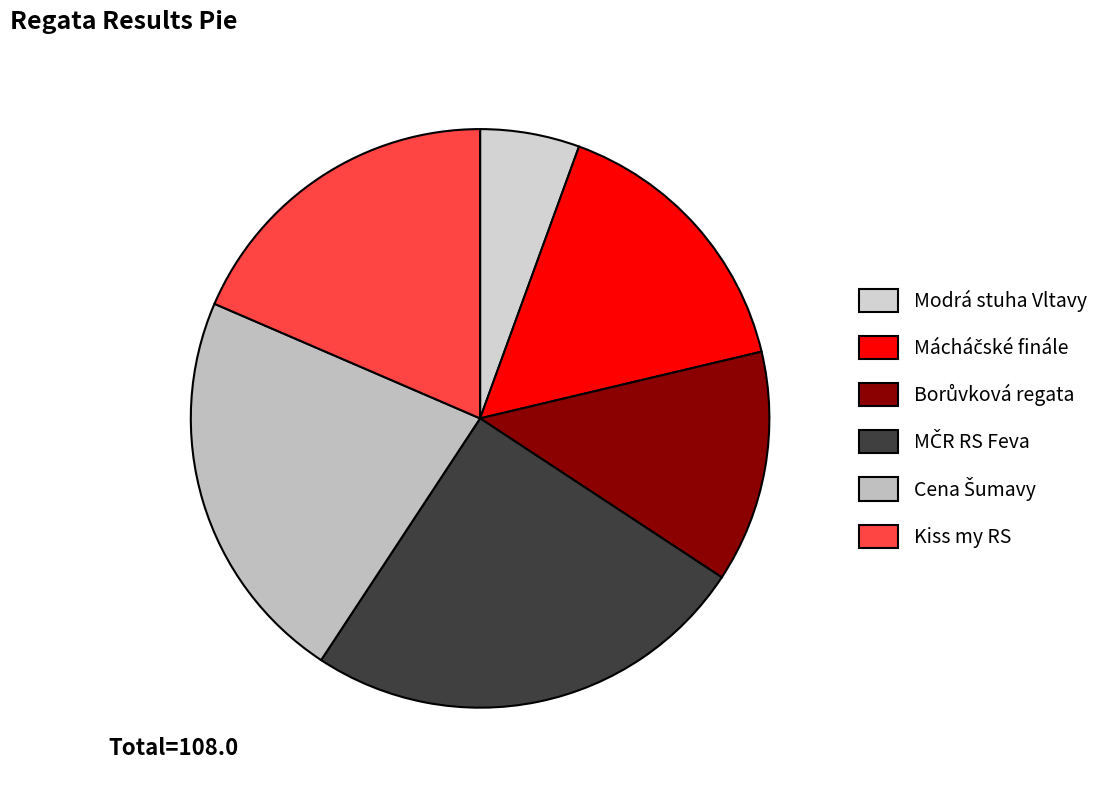

Is it true that Modrá stuha Vltavy is 1% of the pie?

False